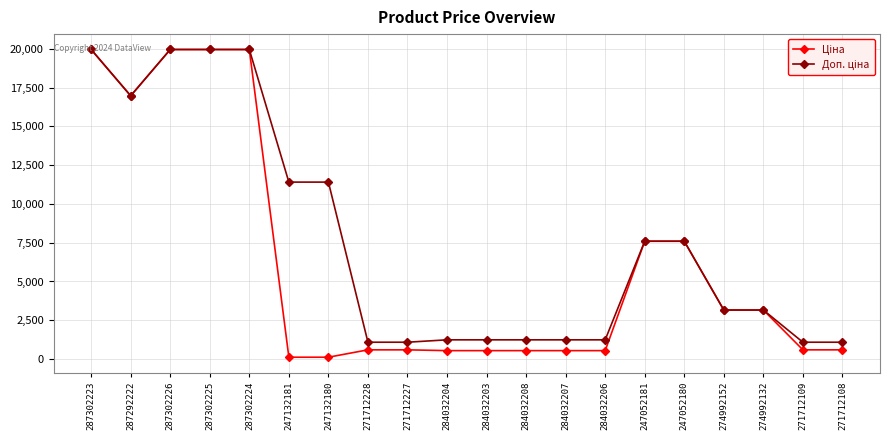

How many data points does each series have?

20